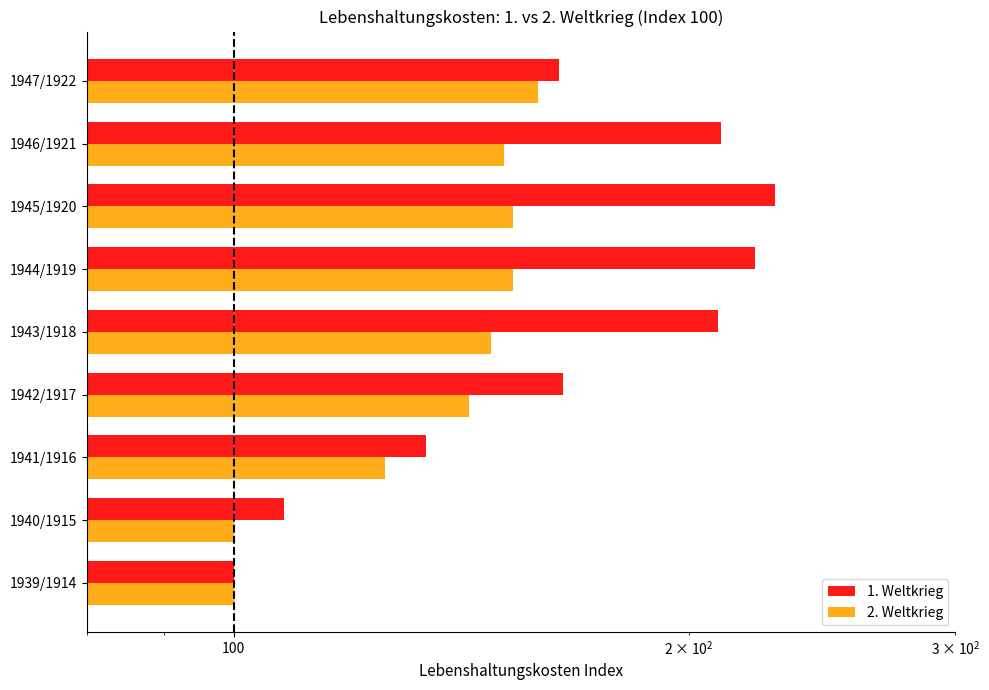

Reading right to left, extract all data points from this chart.

1. Weltkrieg: 164	210	228	221	209	165	134	108	100
2. Weltkrieg: 159	151	153	153	148	143	126	100	100